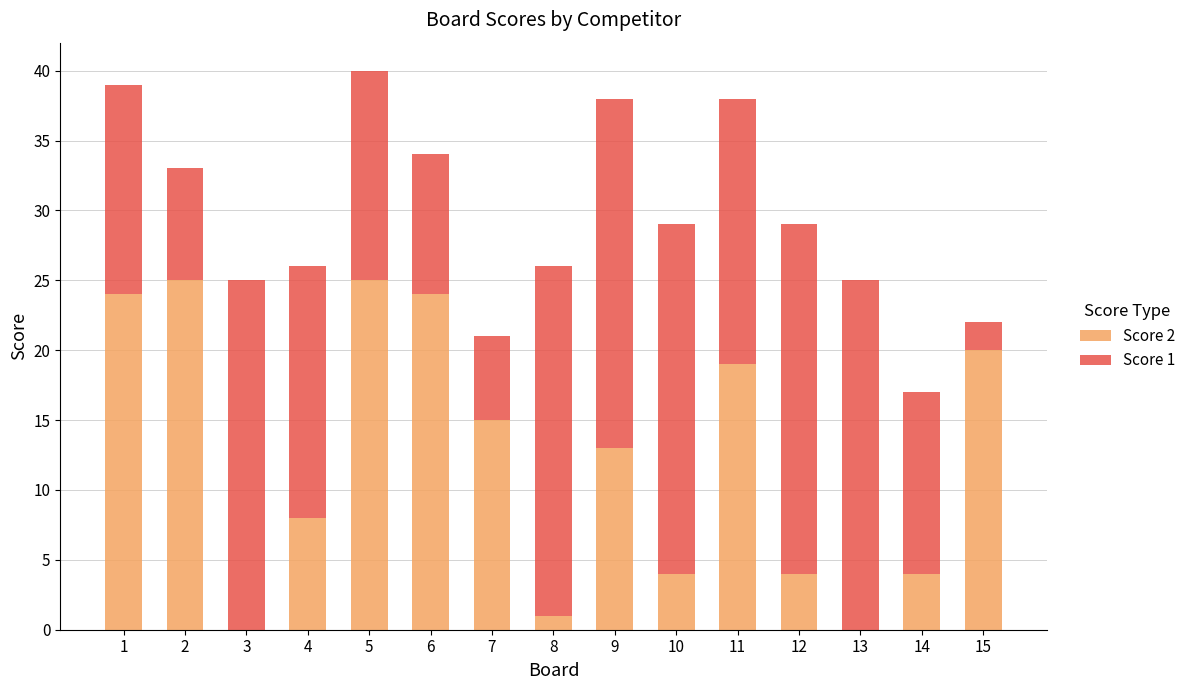

Reading left to right, transcribe the values for Score 2.

1=24	2=25	3=0	4=8	5=25	6=24	7=15	8=1	9=13	10=4	11=19	12=4	13=0	14=4	15=20